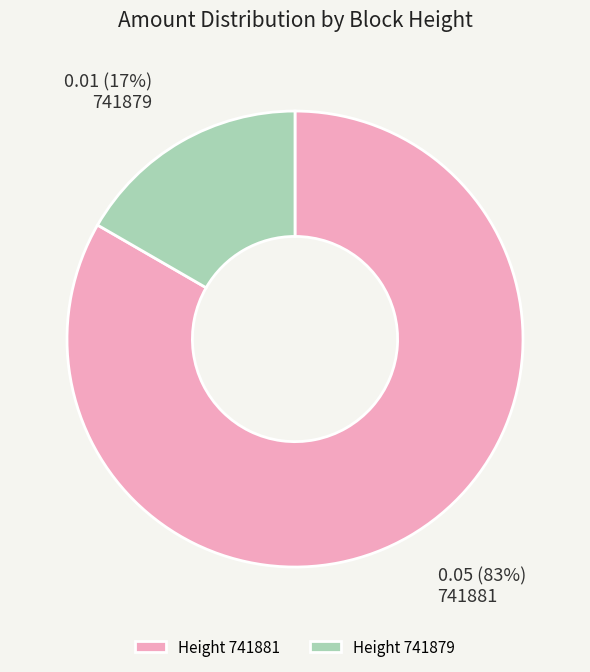

Which slice is the smallest?

Height 741879